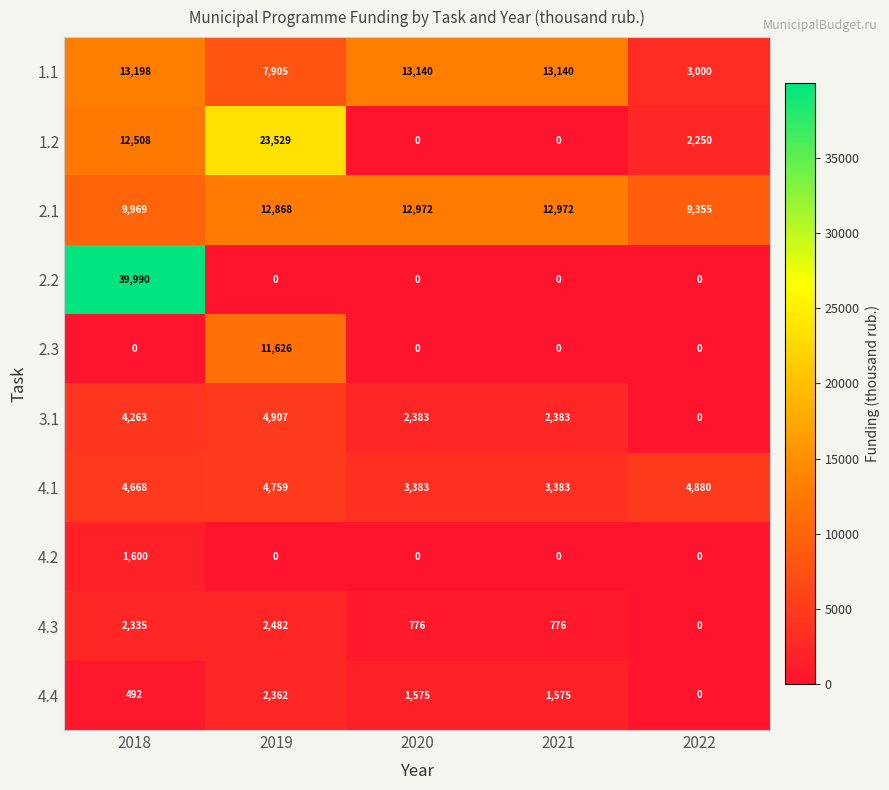

What is the difference between the maximum and minimum values in the 1.2 series?

23529